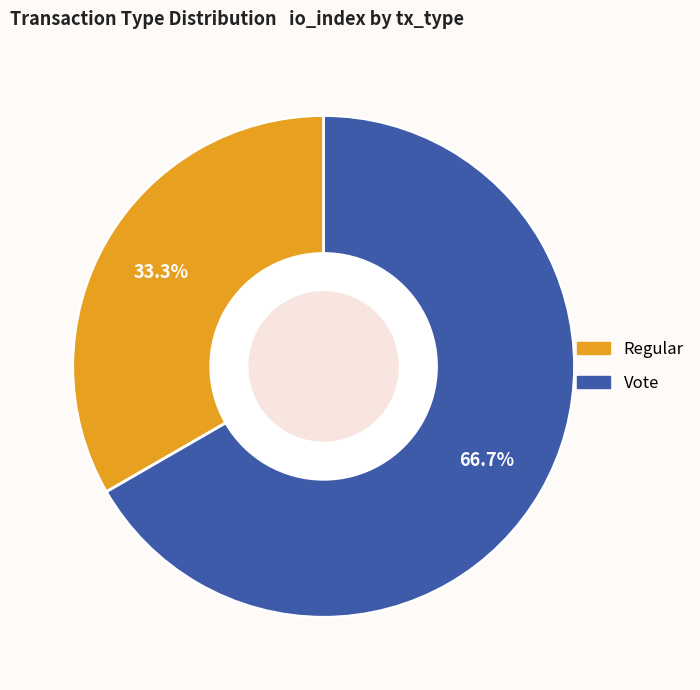

Does Regular represent more than half of the total?

No